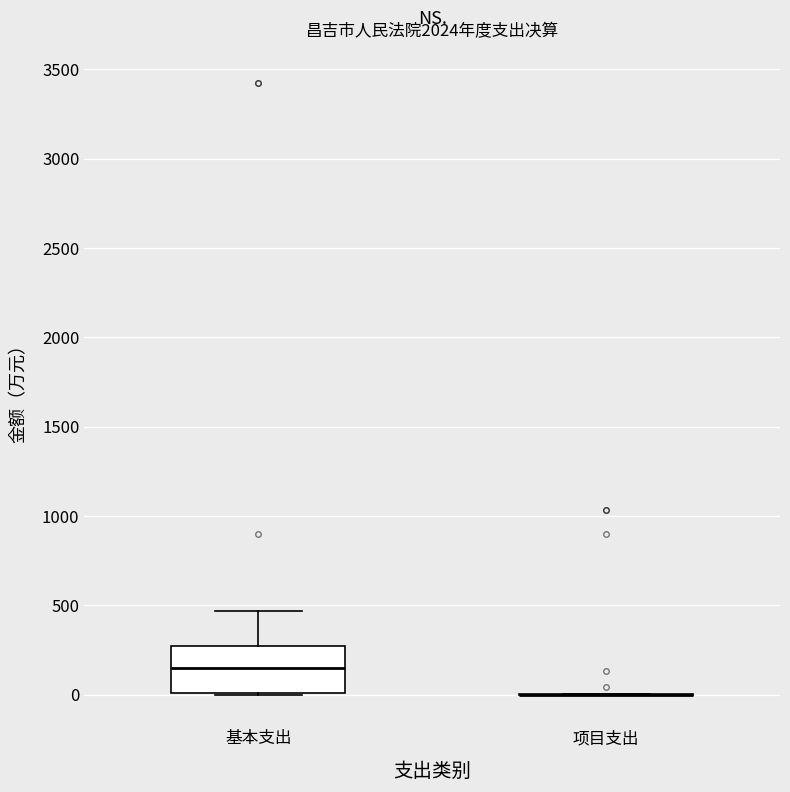

Reading left to right, transcribe this box plot: for each box, give where its median line is, the range the box spans, and where its two whiskers end, as read against the y-axis. The values are not printed on the chart, so give them approximately, as read against the axis.

基本支出: median 150, box 0 to 250, whiskers 0 to 450
项目支出: box collapsed to a line at 0, whiskers 0 to 0